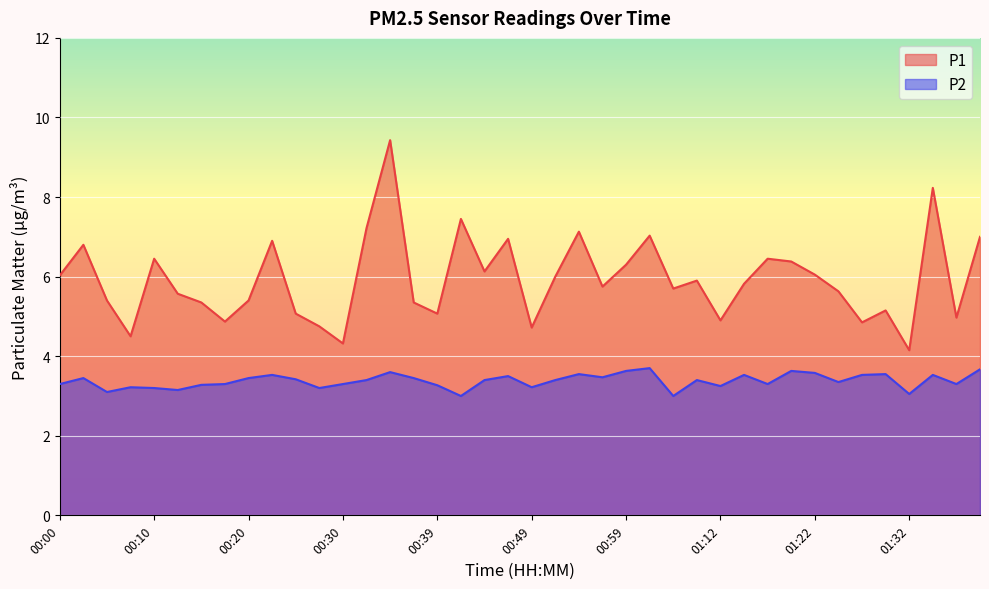

At which category does P1 reach its first local valley?

00:08